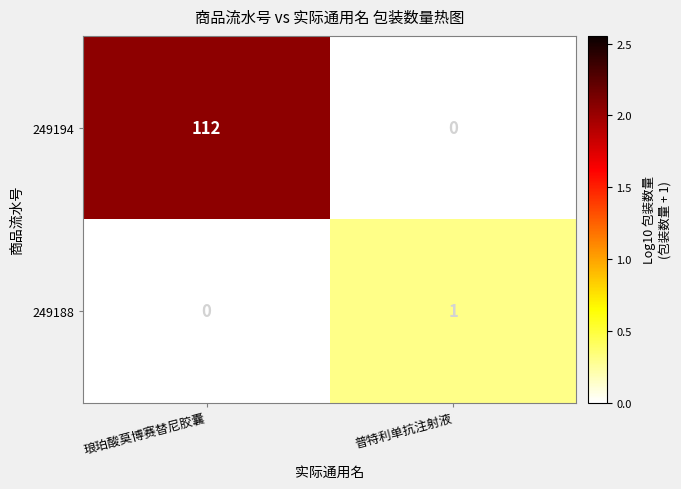

Reading left to right, transcribe all the data shown in this chart.

249194: 112	0
249188: 0	1